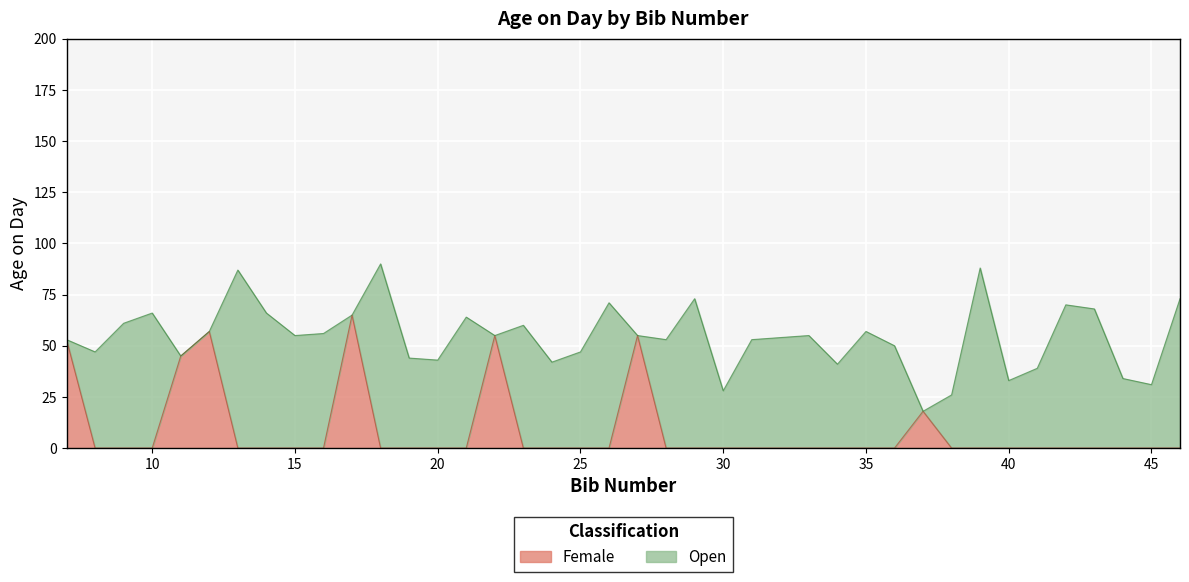

How many lines are shown in the chart?

2